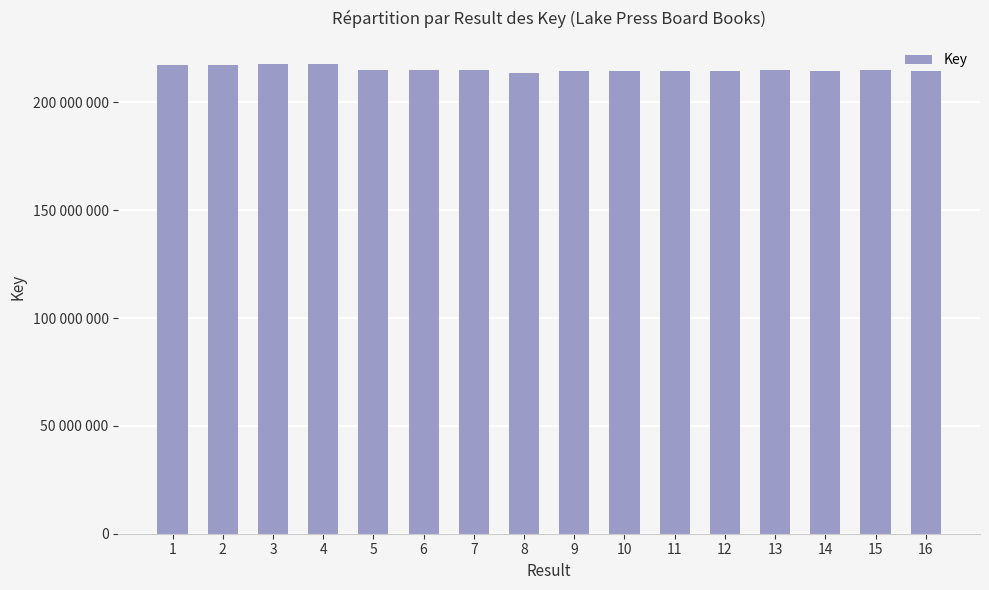

Does the chart contain any negative values?

No